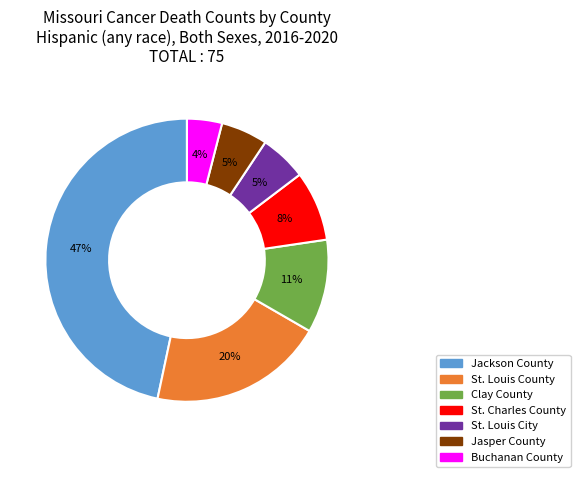

Which category has the biggest portion of the pie?

Jackson County